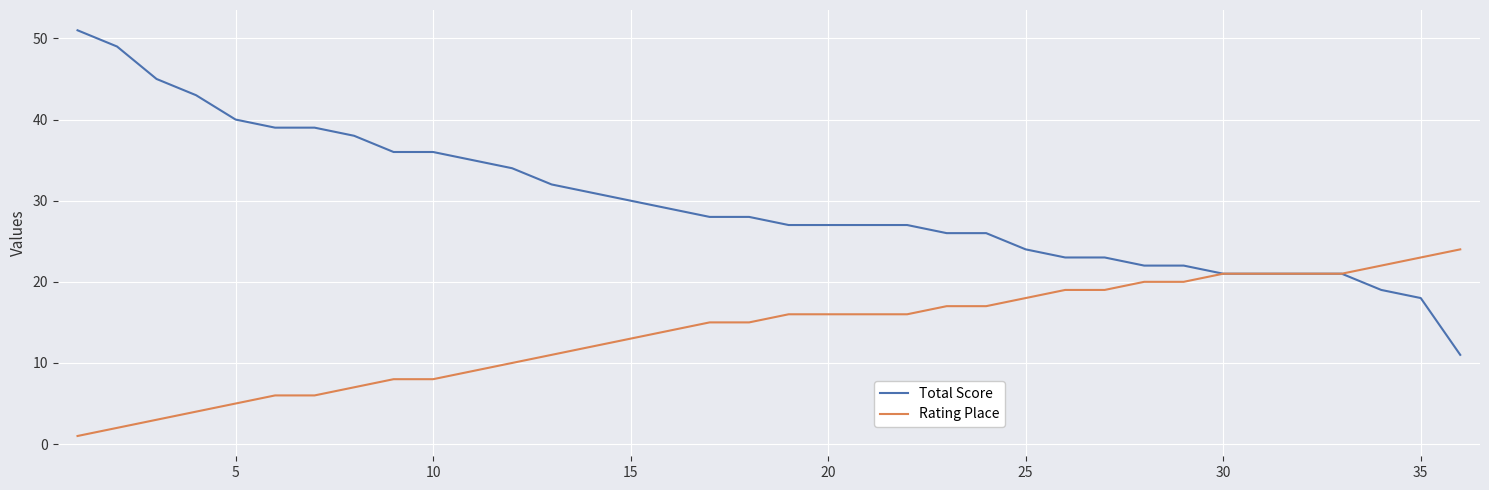

Which series has the largest total across all categories?

Total Score